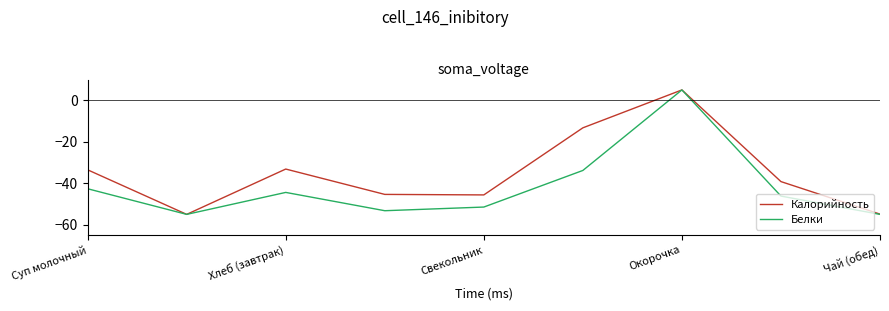

Rank the series by their average value, from lowest to highest.

Белки, Калорийность